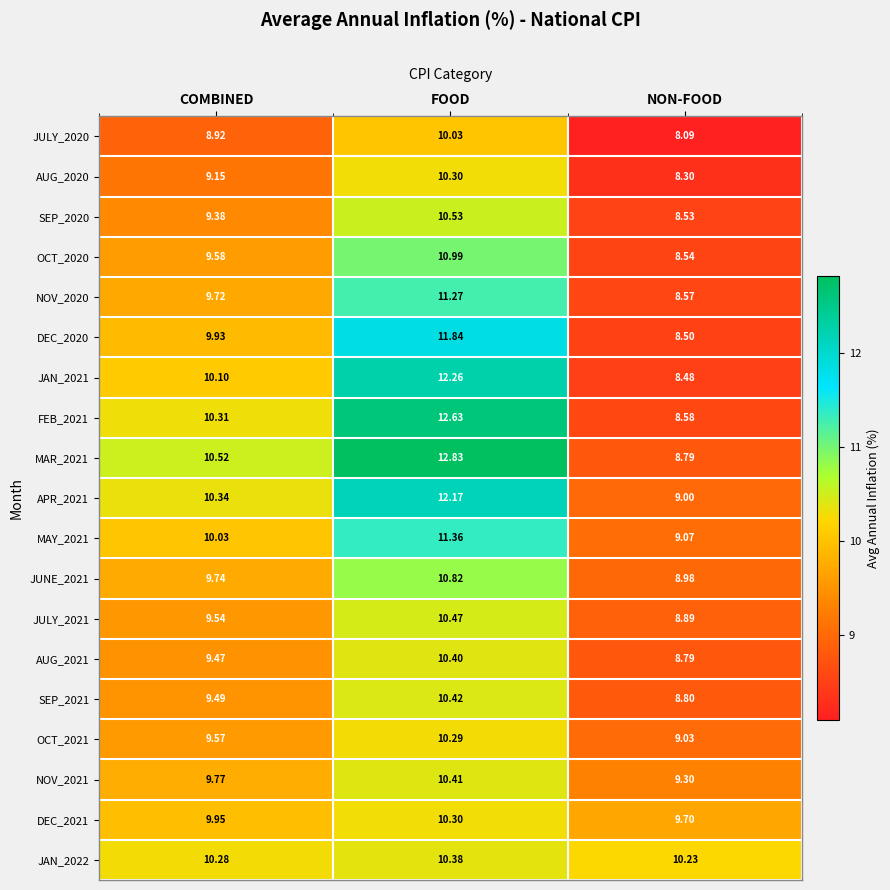

At which category does the chart reach its minimum across all series?

NON-FOOD